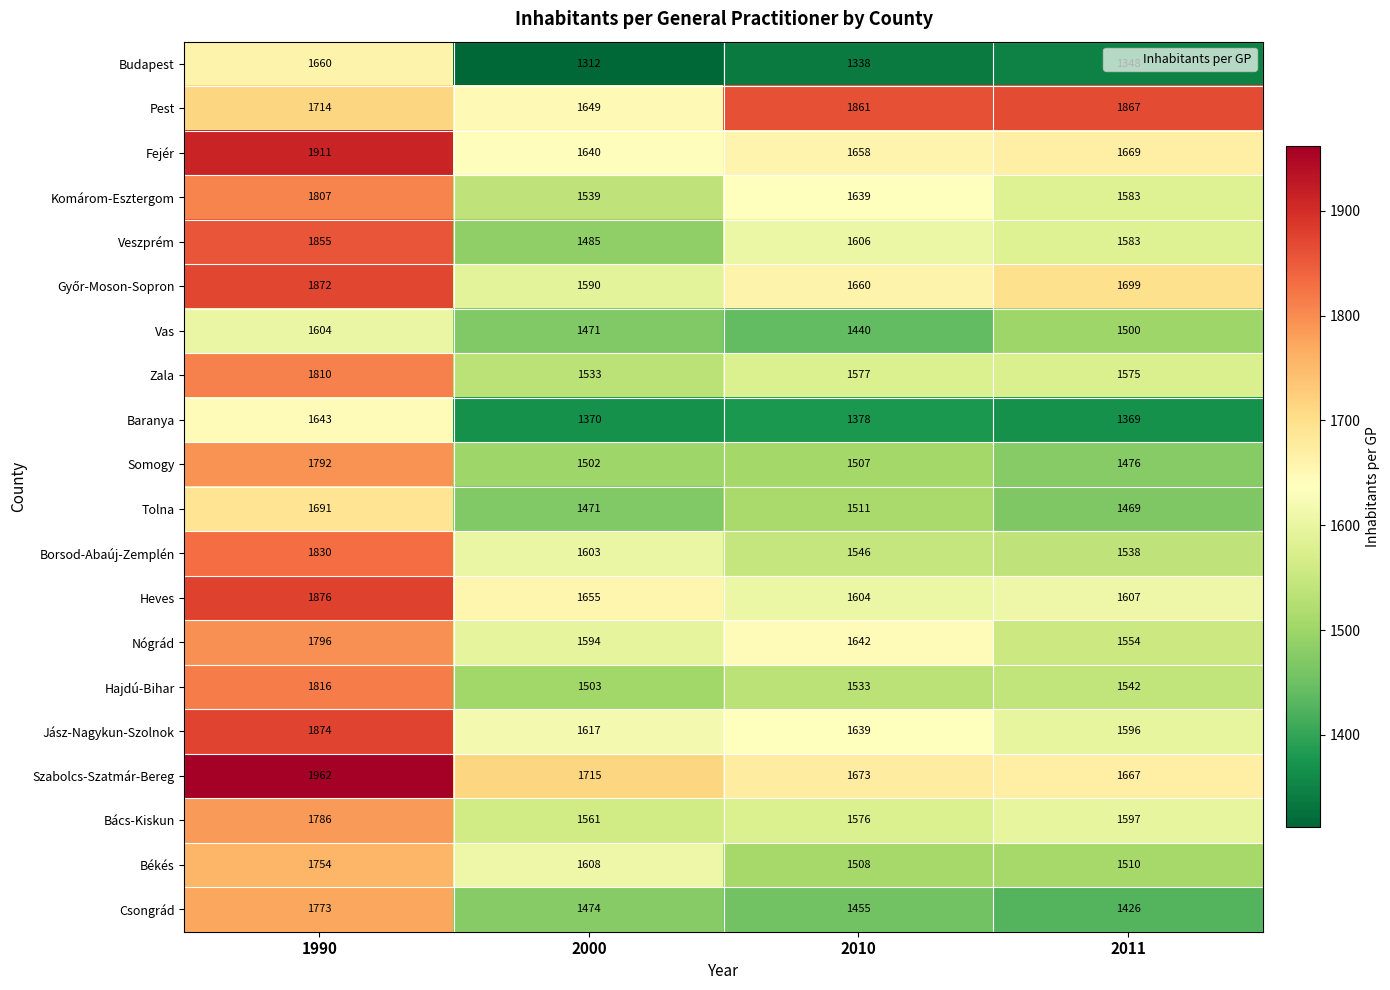

Rank the categories by Borsod-Abaúj-Zemplén value from highest to lowest.

1990, 2000, 2010, 2011